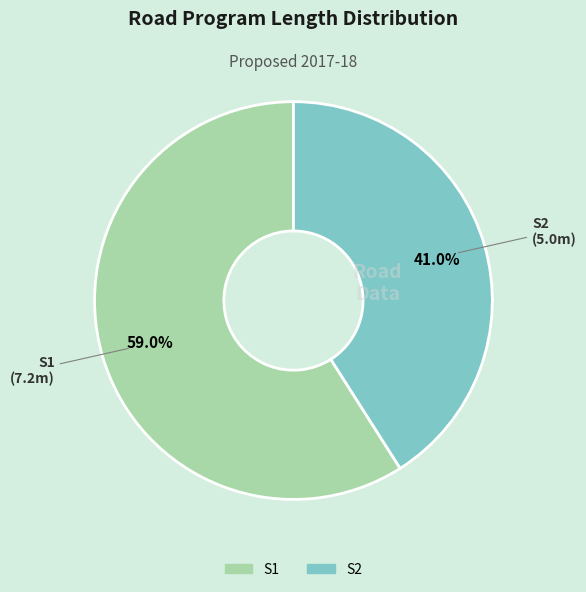

To the nearest percent, what is the combined percentage of S1 and S2?

100%